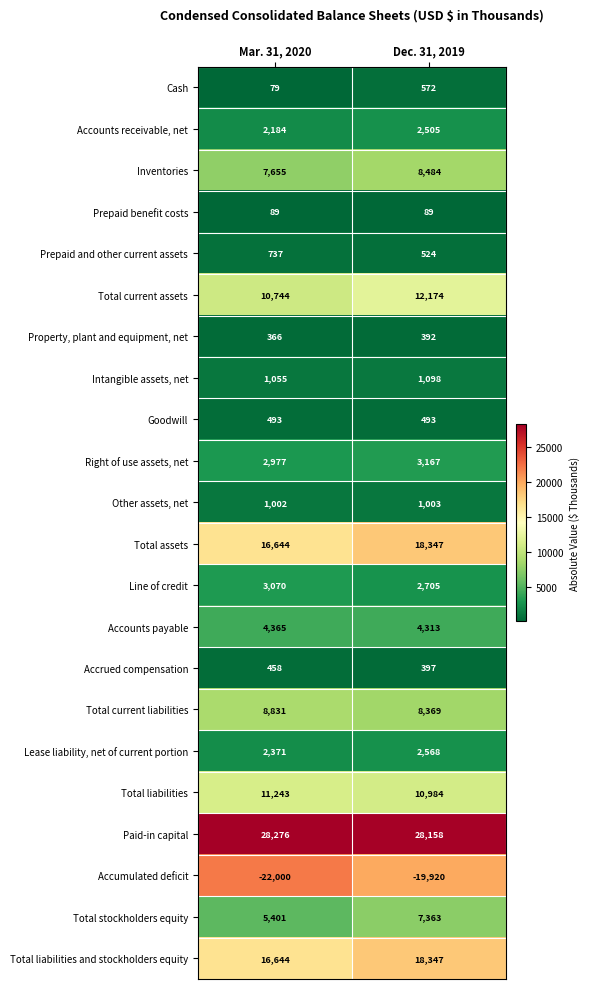

Is it true that Accounts payable equals 7189 at Dec. 31, 2019?

False